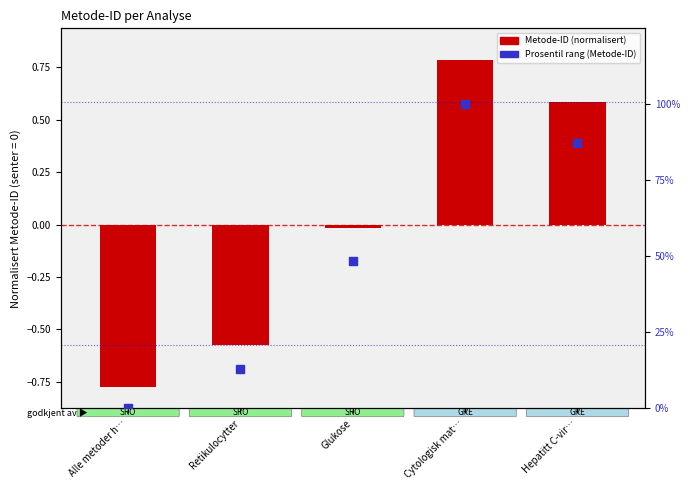

Which series has the largest total across all categories?

Prosentil rang (Metode-ID)